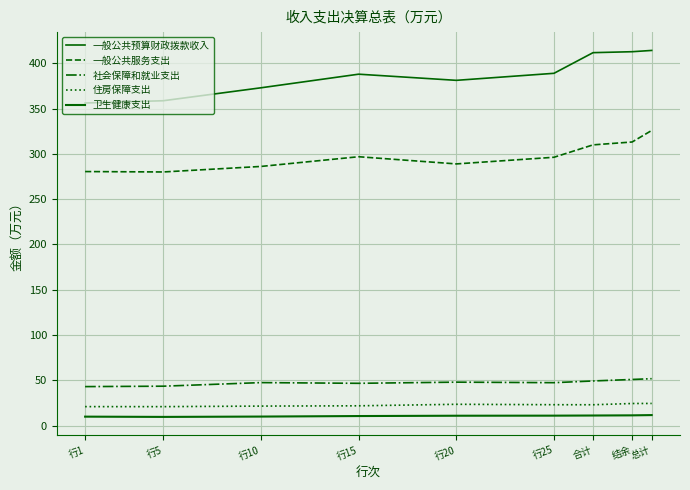

What is the label of the 6th point from the right?

行15